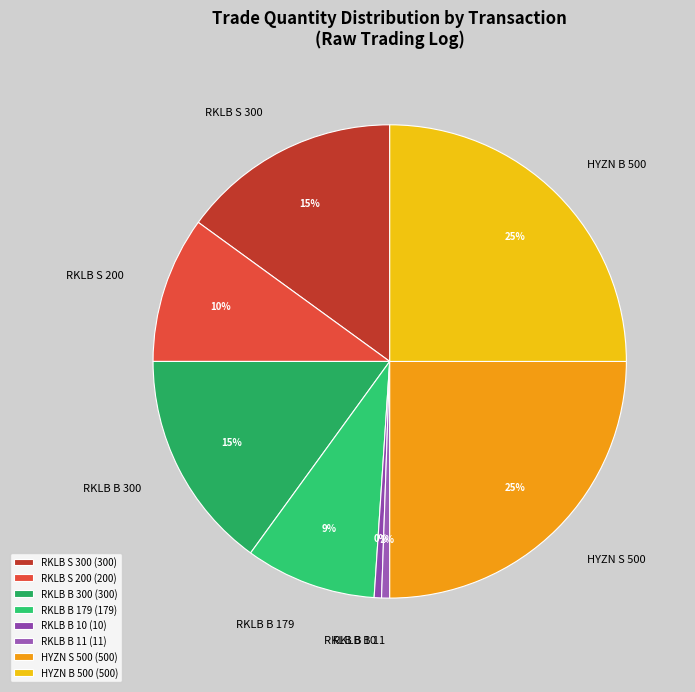

Does any single category account for the majority?

No